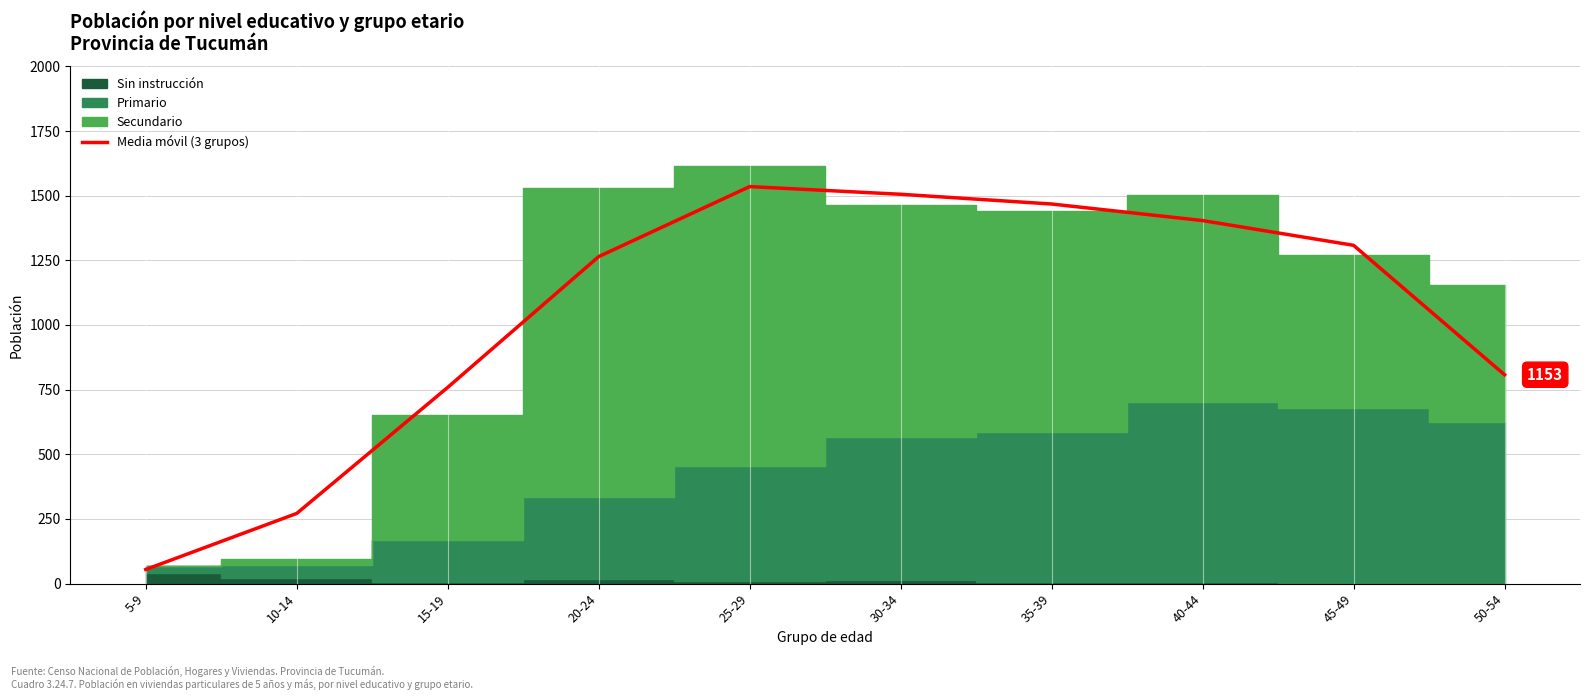

Rank the categories by value from lowest to highest.

5-9, 10-14, 15-19, 50-54, 20-24, 45-49, 40-44, 35-39, 30-34, 25-29